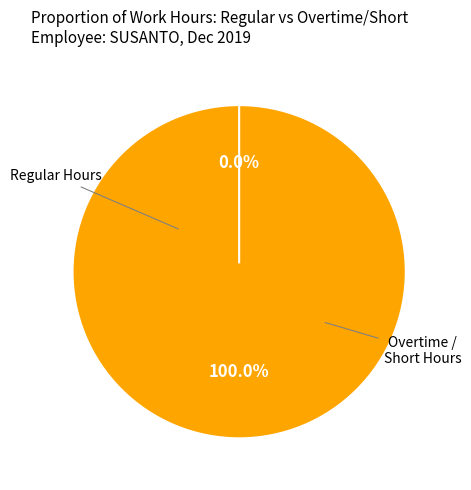

Does Day 21 represent more than half of the total?

No